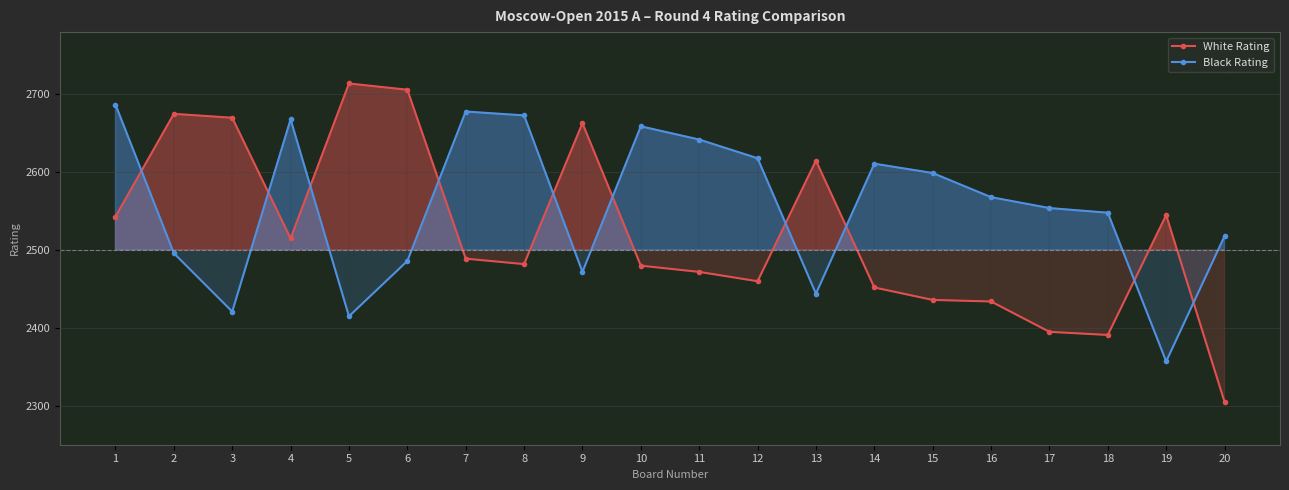

Is the value of White Rating at 15 greater than the value of Black Rating at 11?

No